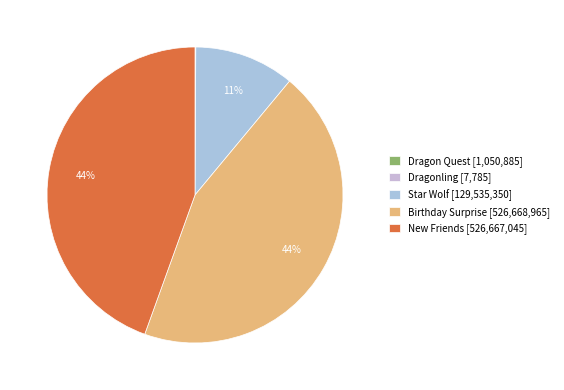

Is there any slice that represents more than half of the pie?

No